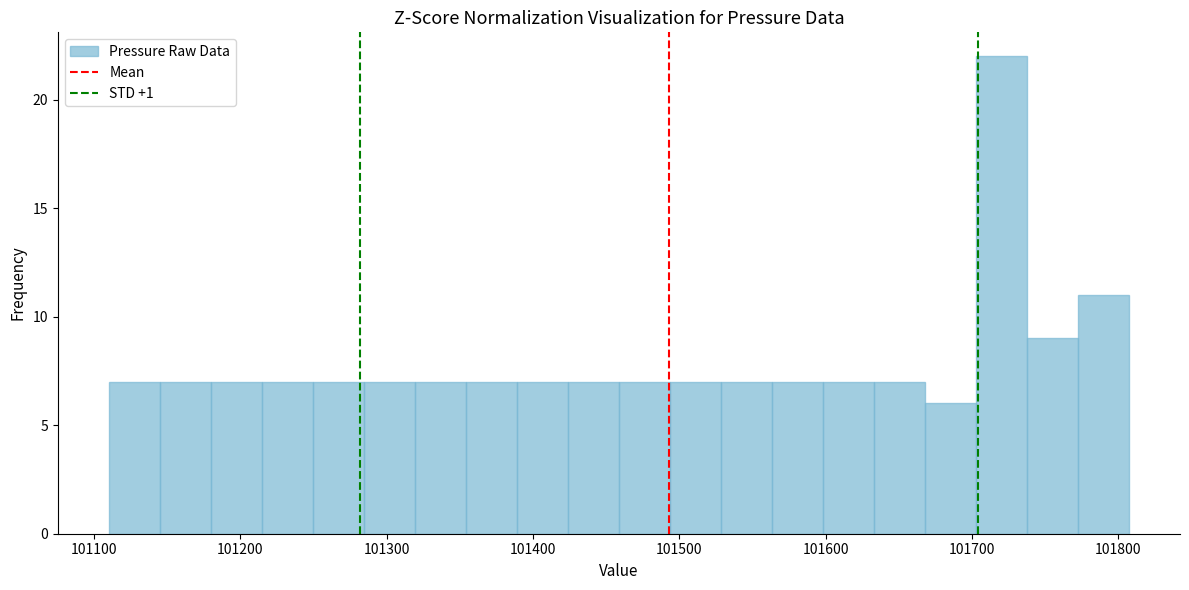

Around what value on the x-axis is the tallest bar? Give the approximate position of its centre, as read against the axis.

101720